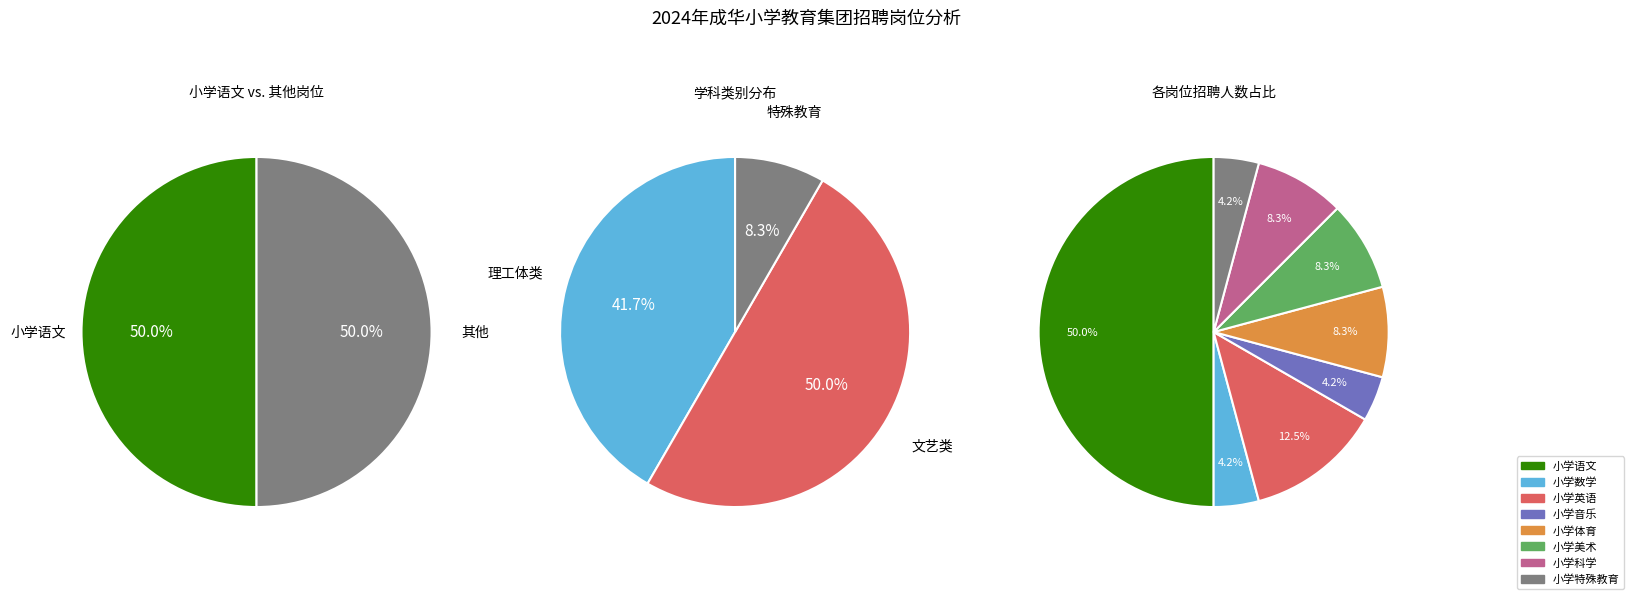

What percentage is NOT represented by 小学语文?

50.0%